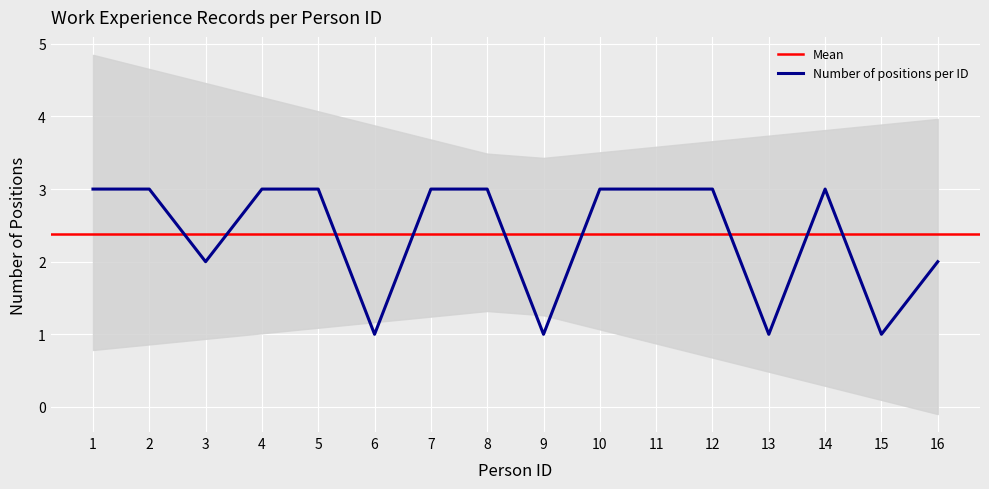

Where is the first local maximum?

14